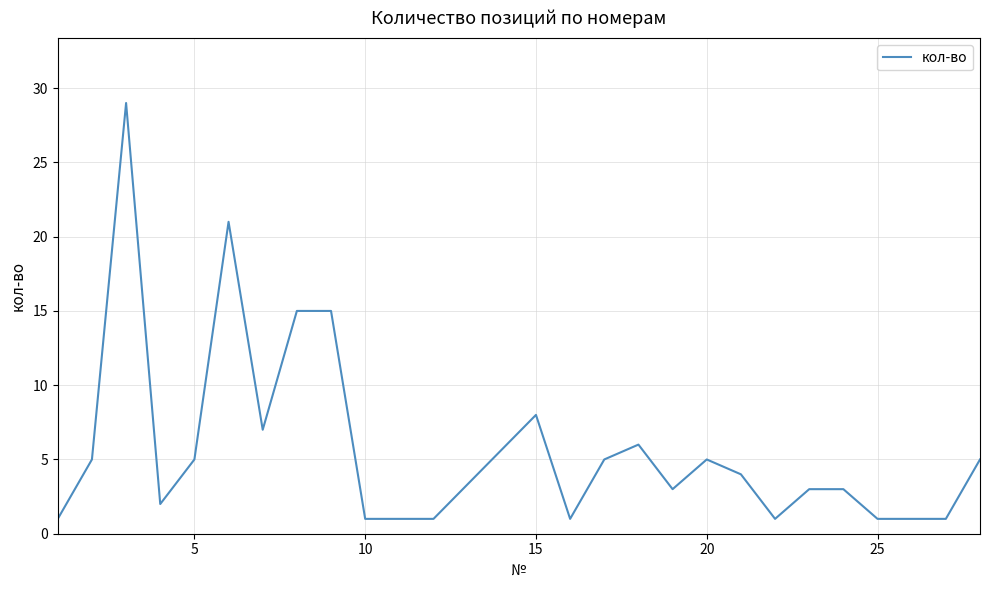

What is the difference between the maximum and minimum values?

28